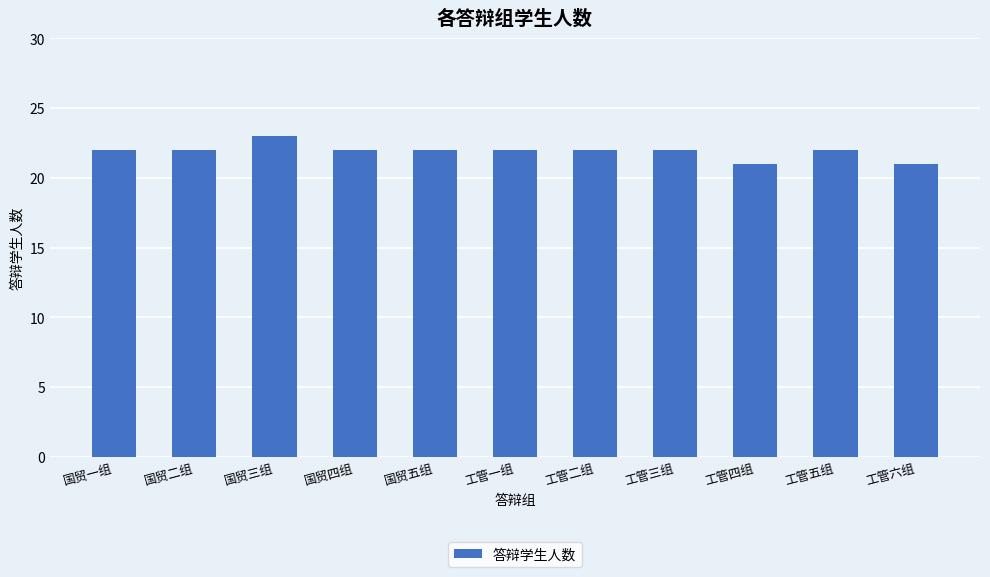

What is the sum of all values?

241